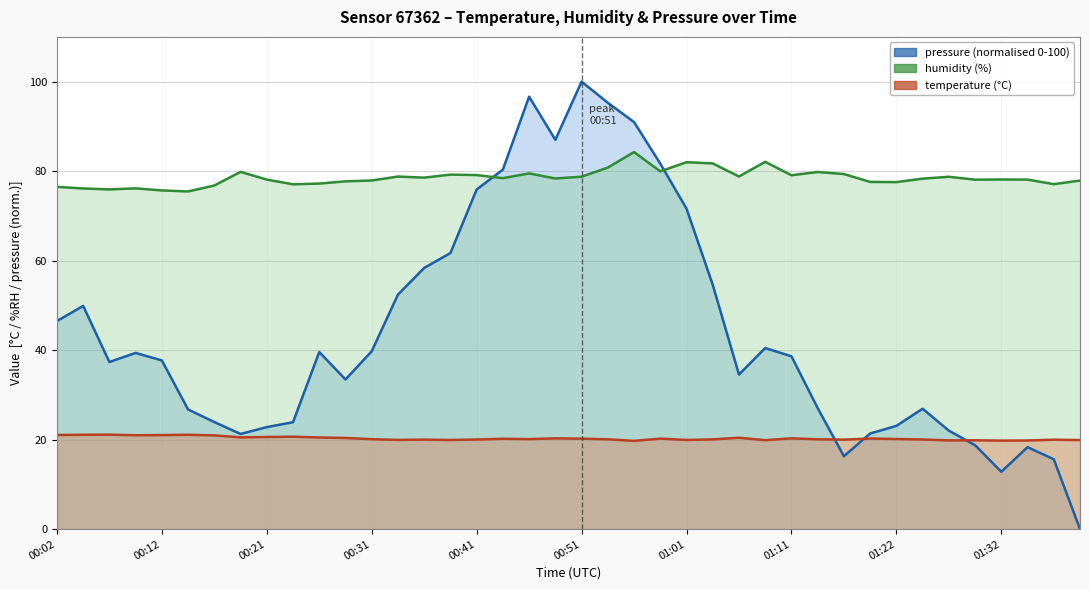

How many intersections are there between pressure_scaled and temperature?

3